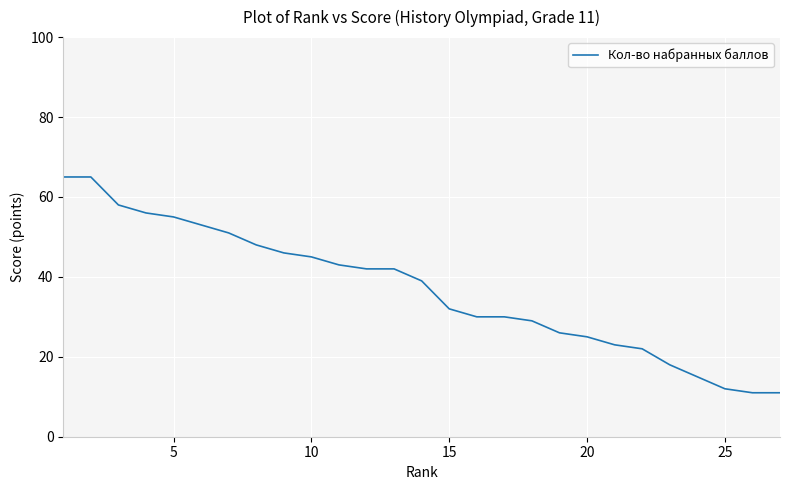

Reading left to right, list all the values displayed in this chart.

65	65	58	56	55	53	51	48	46	45	43	42	42	39	32	30	30	29	26	25	23	22	18	15	12	11	11